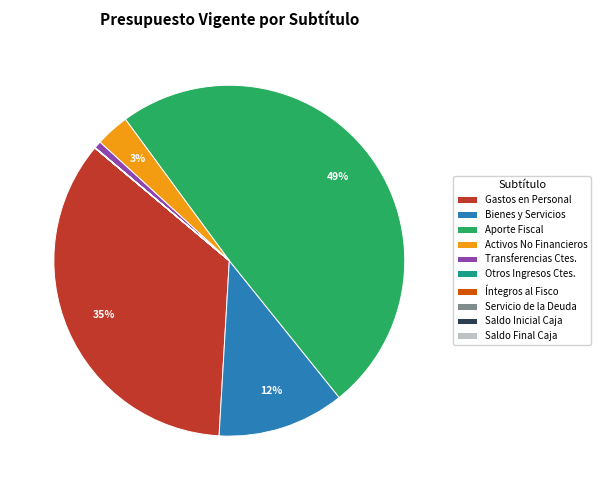

What is the largest slice in the pie chart?

Aporte Fiscal